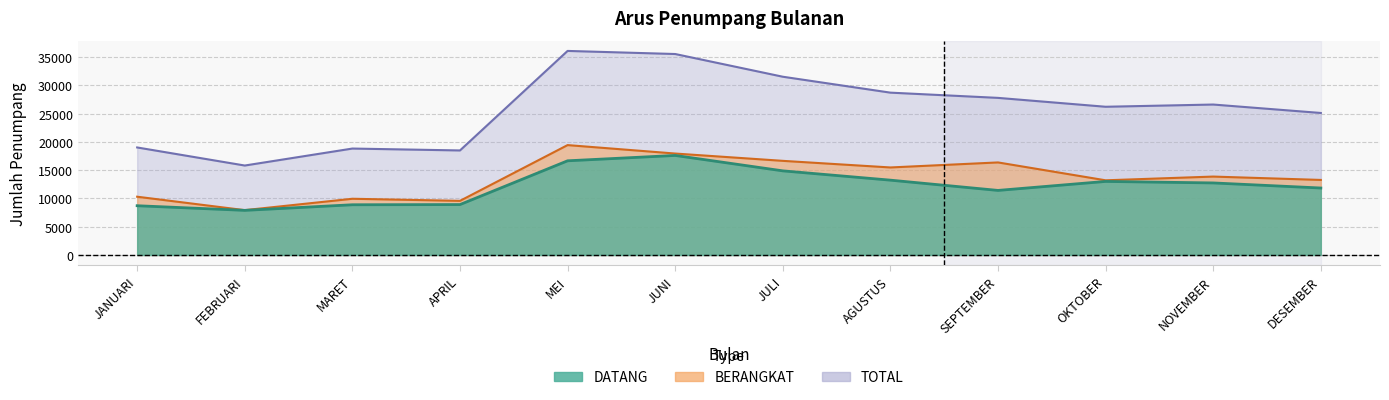

Reading left to right, list all the values displayed in this chart.

DATANG: 8708	7889	8879	8913	16651	17598	14874	13229	11414	13004	12738	11840
BERANGKAT: 10302	7926	9938	9568	19428	17935	16643	15474	16363	13202	13862	13268
TOTAL: 19010	15815	18817	18481	36079	35533	31517	28703	27777	26206	26600	25108